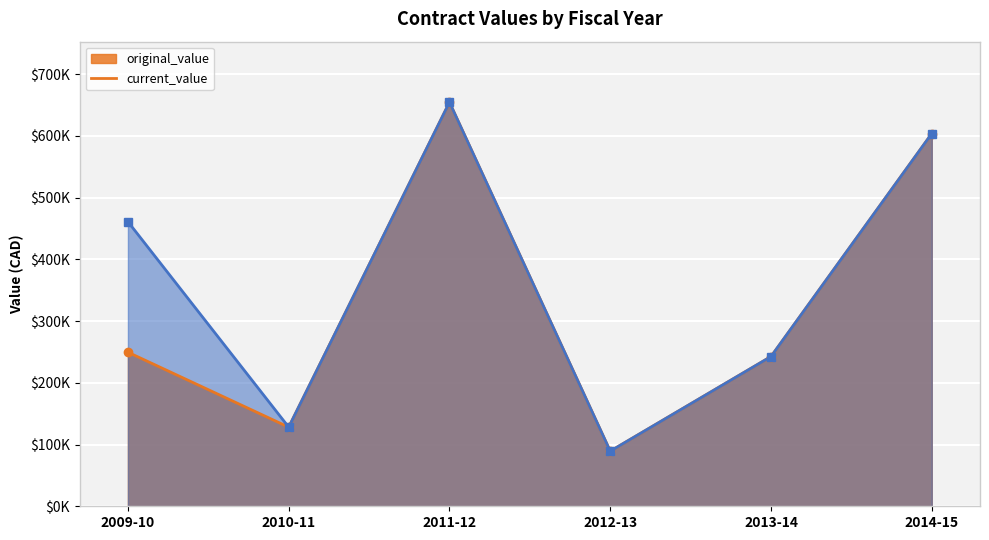

Is it true that change_order_count equals 0.3 at 2013-14?

False